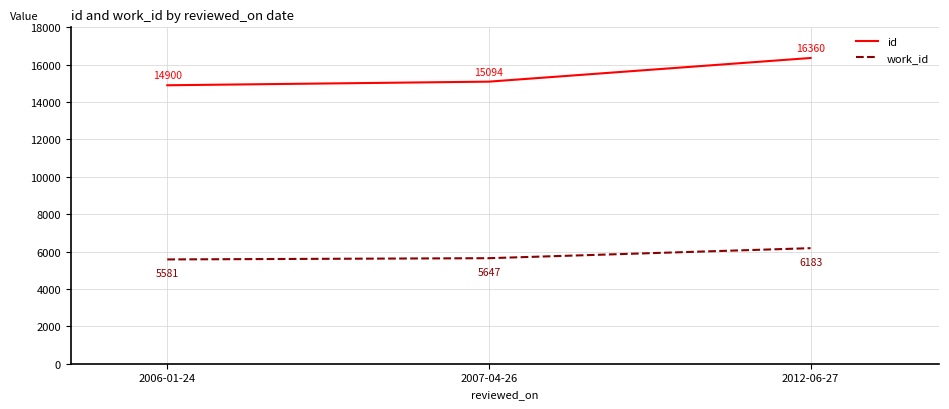

What is the difference between the maximum and minimum values in the work_id series?

602